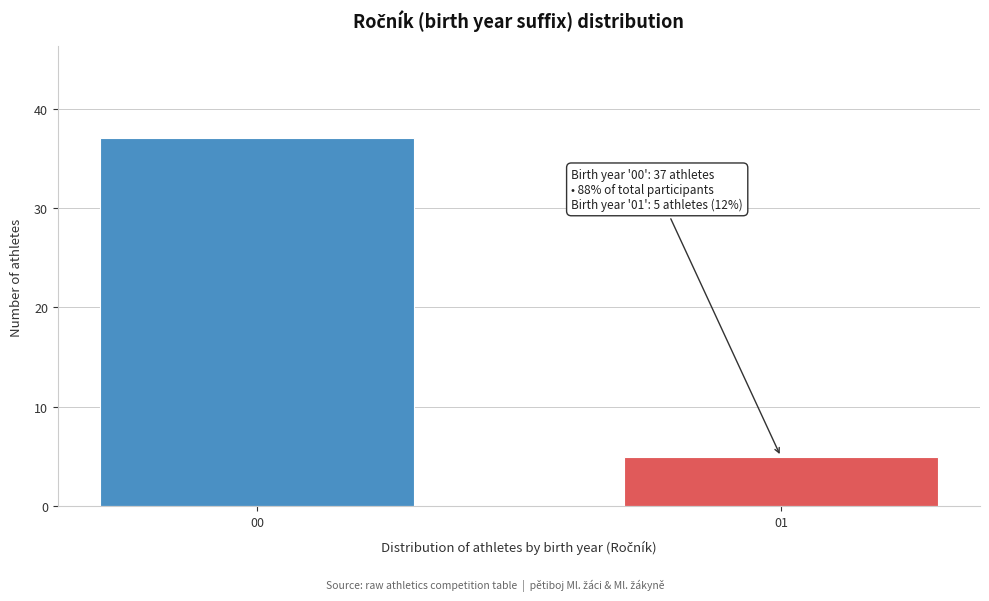

Reading left to right, extract all data points from this chart.

00=37	01=5